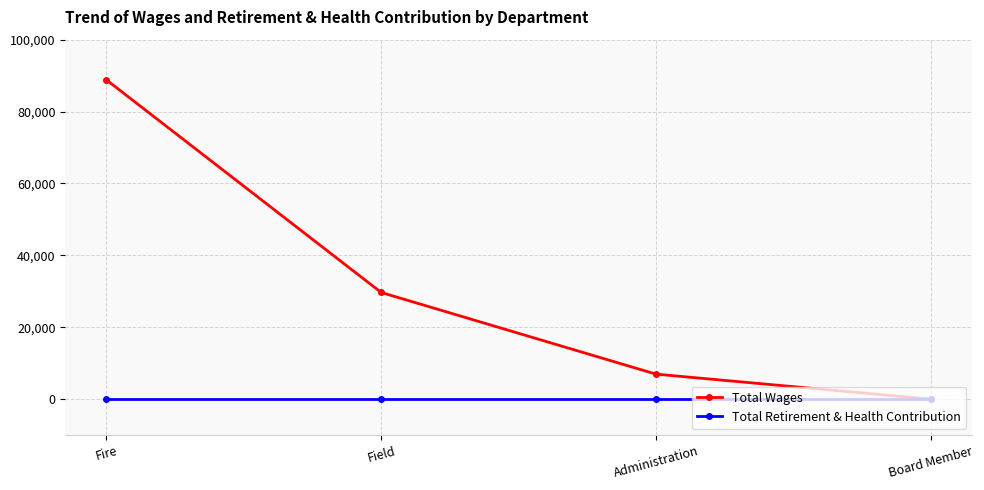

What is the label of the 2nd point from the left?

Field